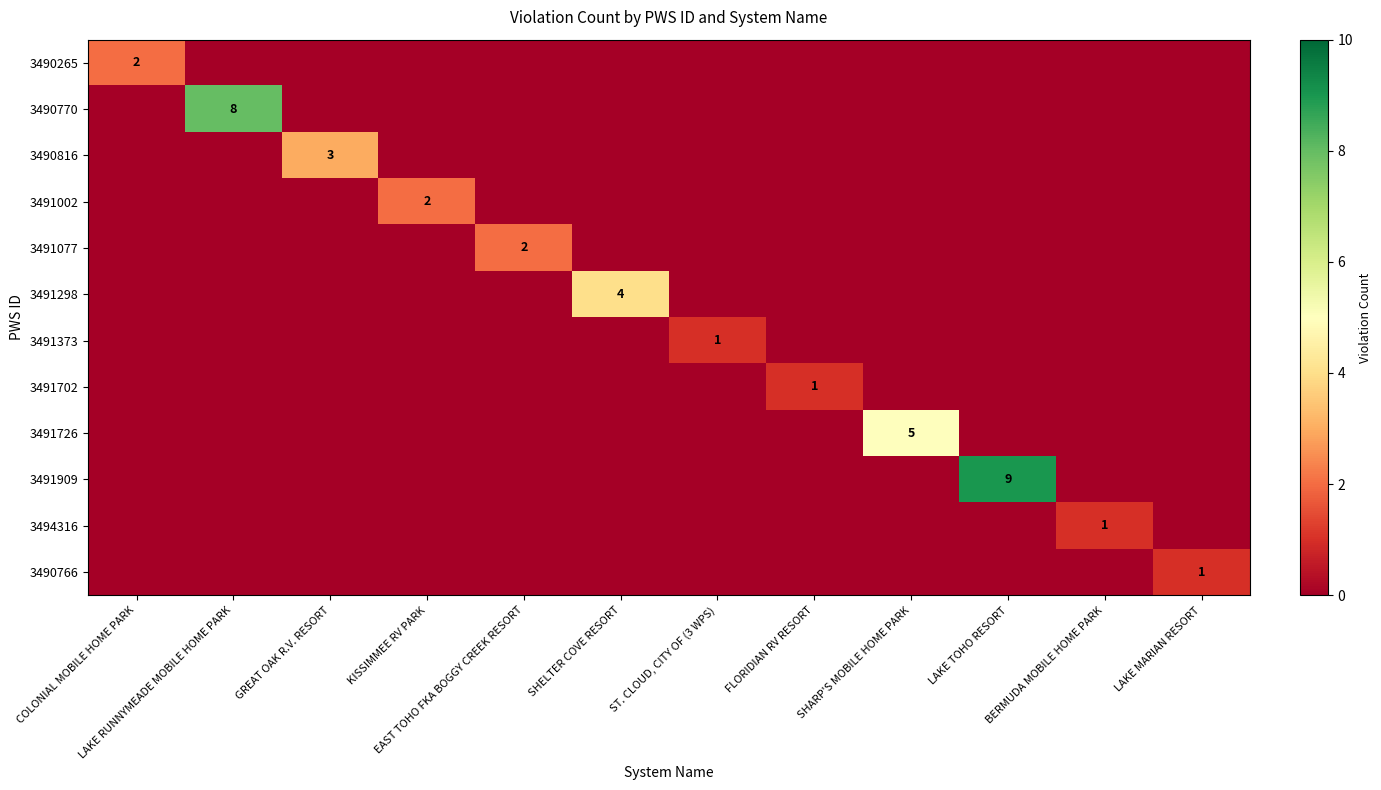

Rank the categories by 3491077 value from highest to lowest.

EAST TOHO FKA BOGGY CREEK RESORT, COLONIAL MOBILE HOME PARK, LAKE RUNNYMEADE MOBILE HOME PARK, GREAT OAK R.V. RESORT, KISSIMMEE RV PARK, SHELTER COVE RESORT, ST. CLOUD, CITY OF (3 WPS), FLORIDIAN RV RESORT, SHARP'S MOBILE HOME PARK, LAKE TOHO RESORT, BERMUDA MOBILE HOME PARK, LAKE MARIAN RESORT